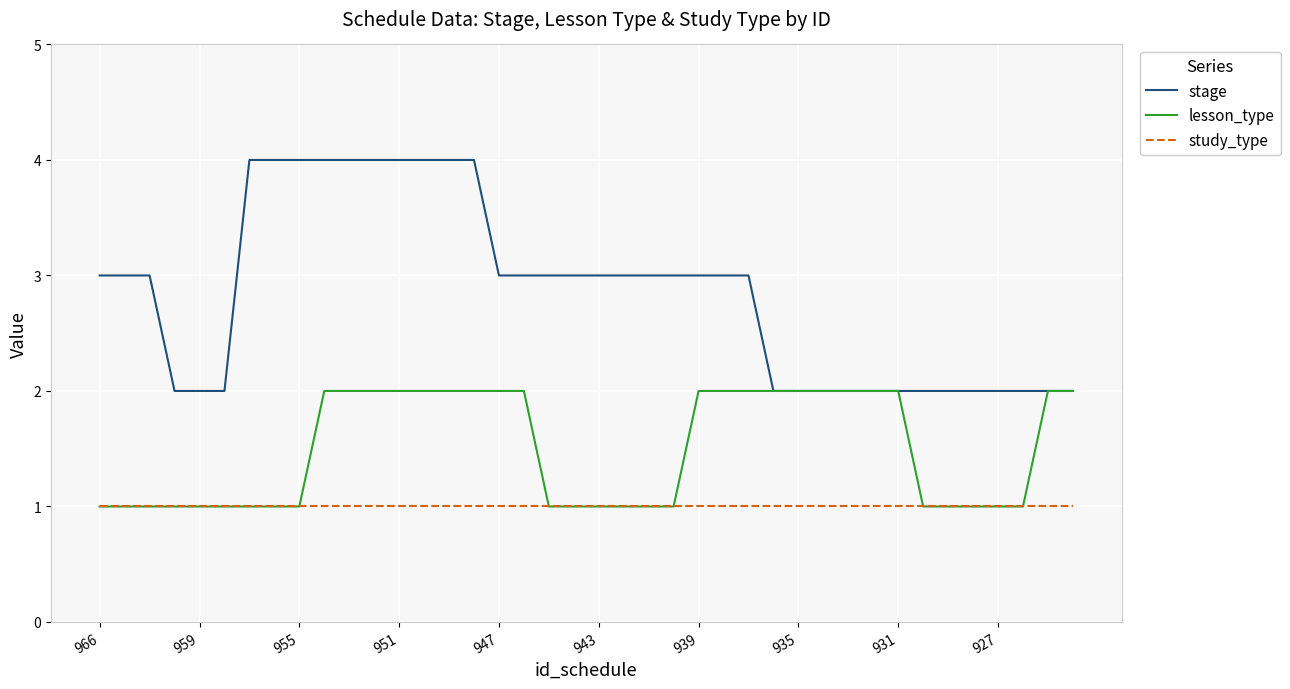

True or false: study_type and stage cross at least once.

False